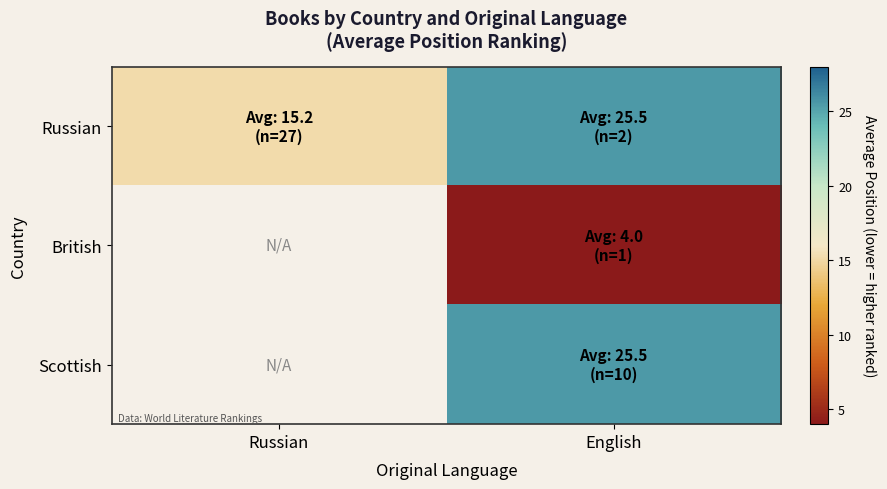

Is it true that British equals 6.6 at English?

False